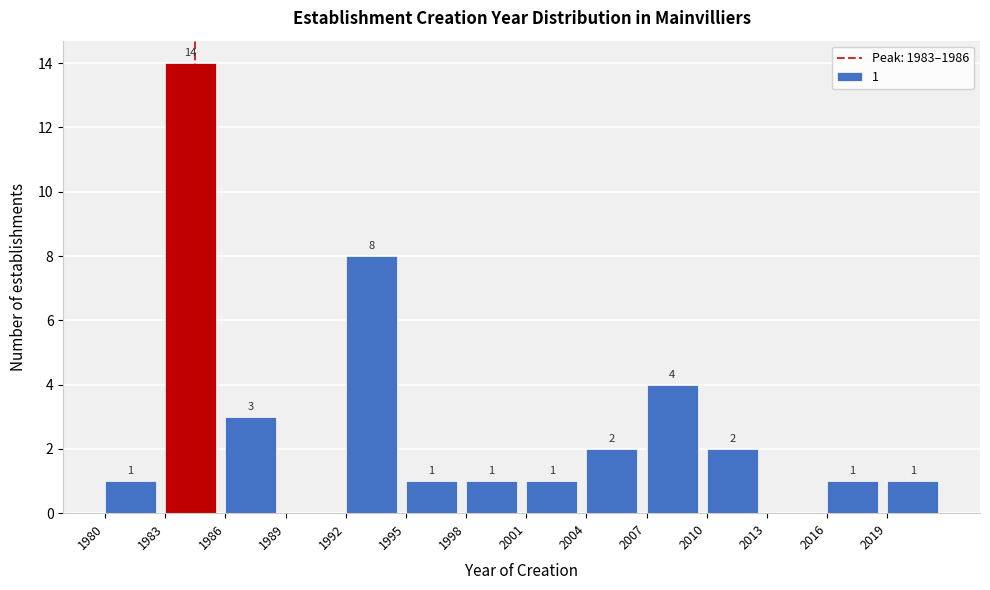

Over which range of the x-axis is the bar tallest?

1983 to 1986